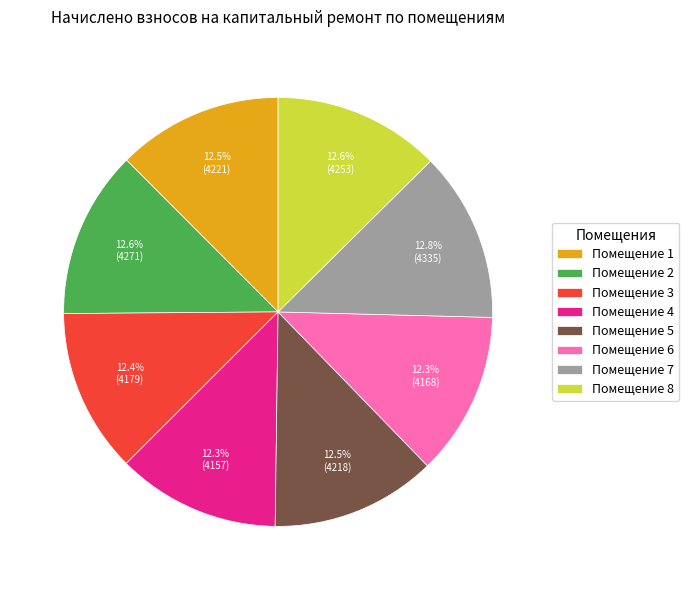

What is the ratio of the value at Помещение 5 to the value at Помещение 3?

1.0